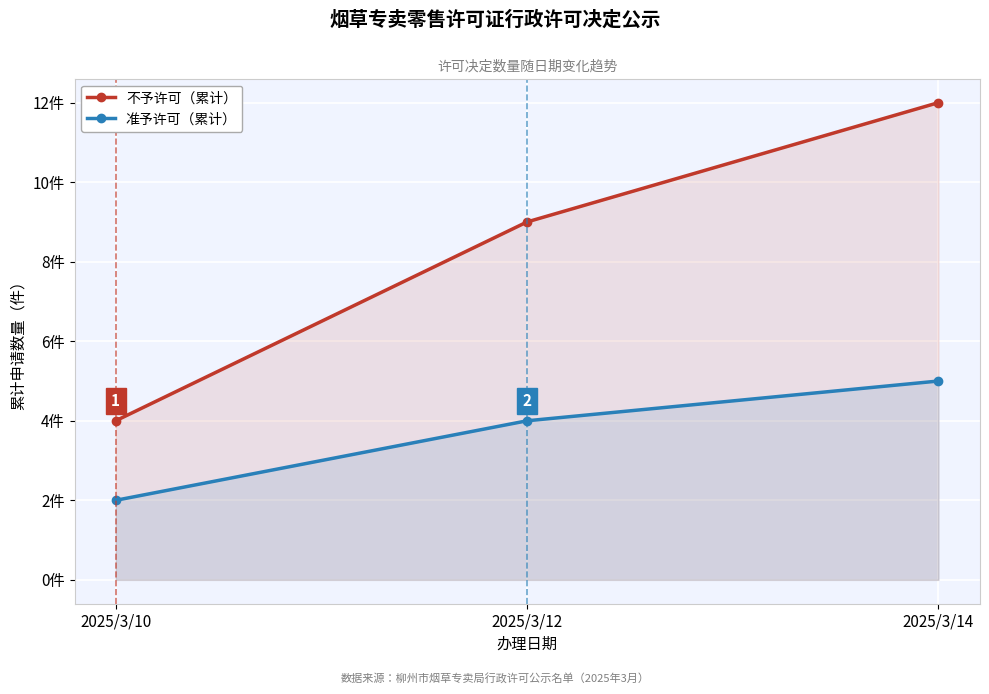

True or false: 不予许可（累计） has a value of 2 at 2025/3/10.

False